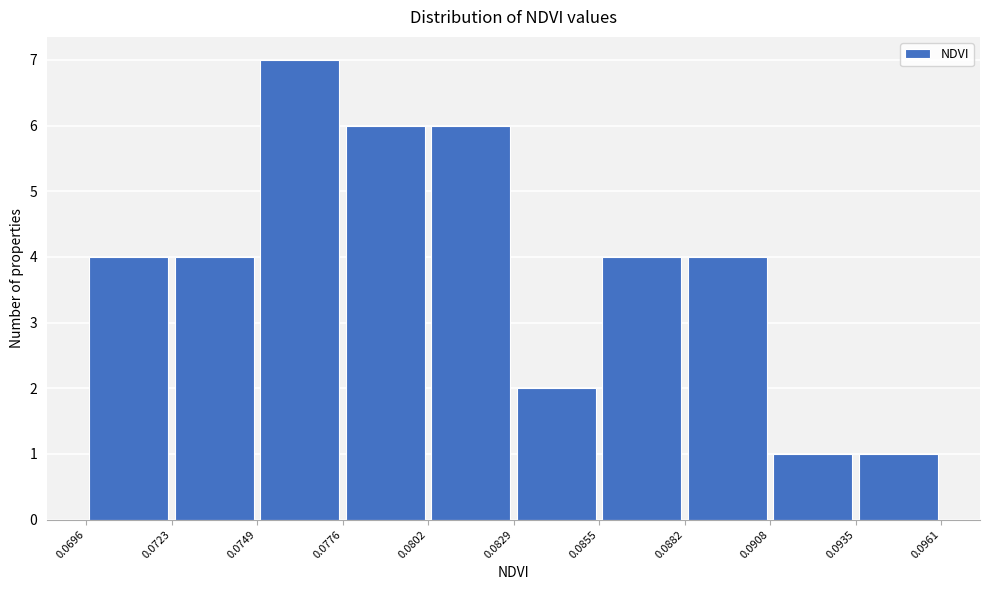

Which range on the x-axis has the tallest bar?

0.0749 to 0.0776